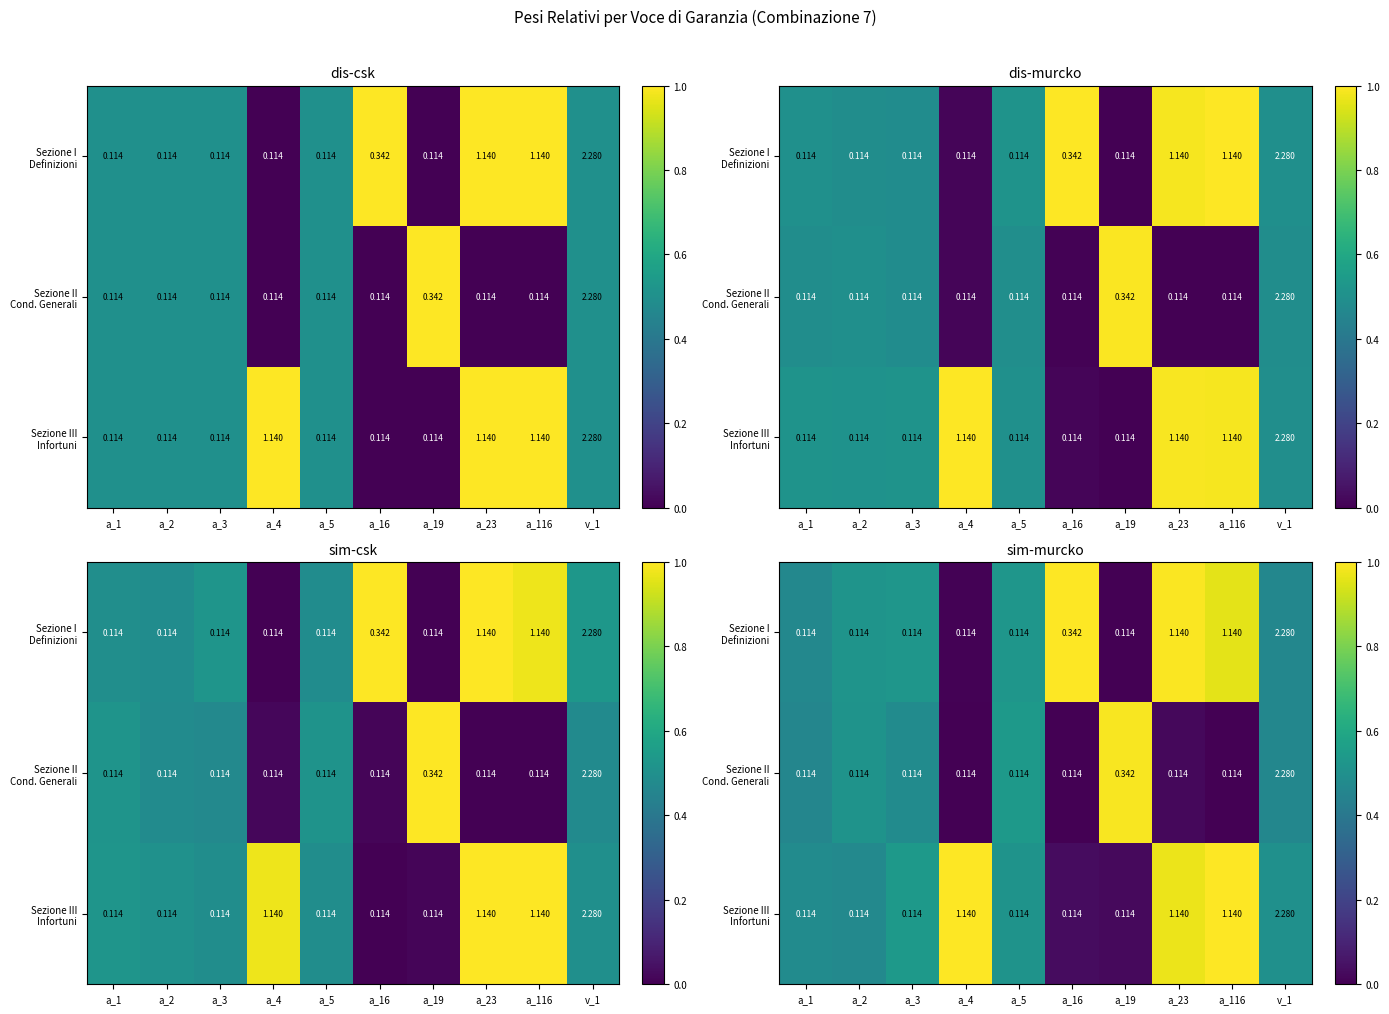

At how many categories does at least one series exceed 0?

10